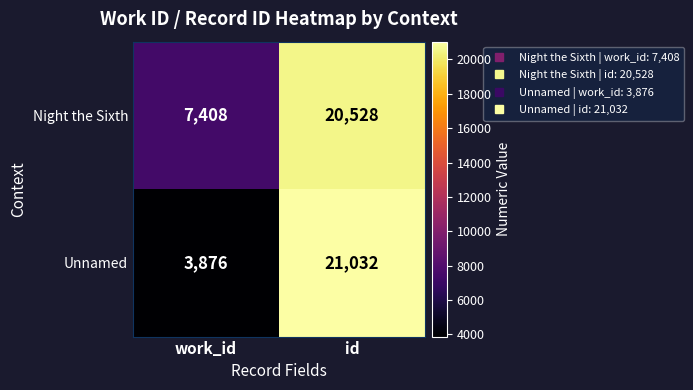

Rank the series at work_id from lowest to highest value.

Unnamed, Night the Sixth